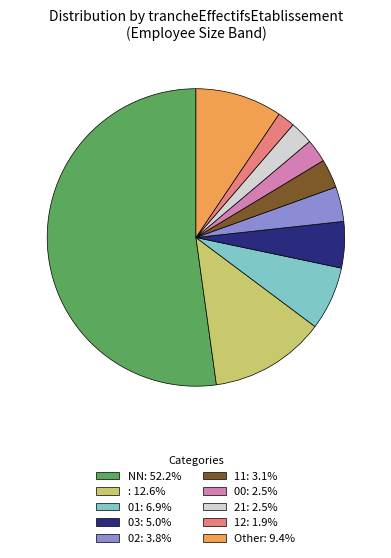

Is Other: 9.4% the majority of the pie?

No